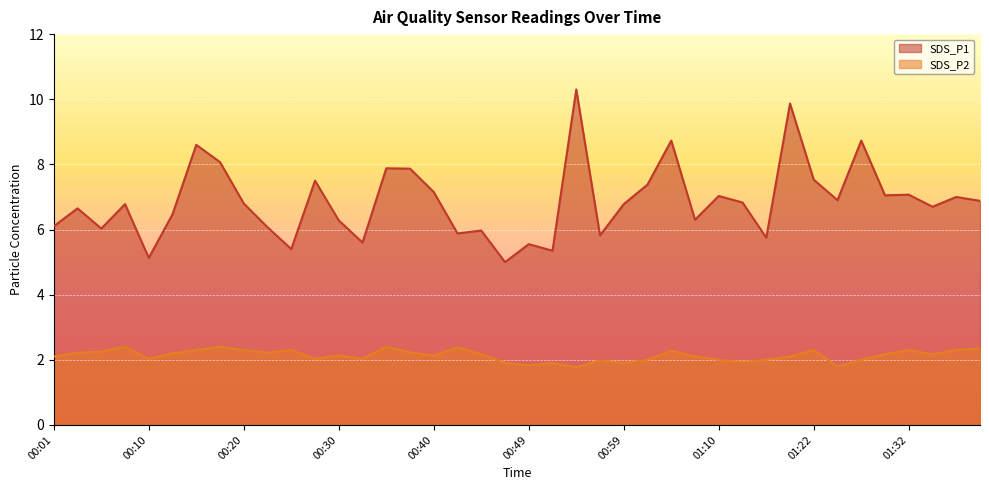

Reading left to right, extract all data points from this chart.

SDS_P1: 00:01=6.1	00:03=6.7	00:05=6.0	00:08=6.8	00:10=5.1	00:13=6.5	00:15=8.6	00:18=8.1	00:20=6.8	00:23=6.1	00:25=5.4	00:27=7.5	00:30=6.3	00:32=5.6	00:35=7.9	00:37=7.9	00:40=7.2	00:42=5.9	00:44=6.0	00:47=5.0	00:49=5.5	00:52=5.3	00:54=10.3	00:57=5.8	00:59=6.8	01:02=7.4	01:04=8.7	01:07=6.3	01:10=7.0	01:13=6.8	01:16=5.8	01:19=9.9	01:22=7.5	01:24=6.9	01:27=8.7	01:30=7.0	01:32=7.1	01:35=6.7	01:38=7.0	01:40=6.9
SDS_P2: 00:01=2.1	00:03=2.2	00:05=2.2	00:08=2.4	00:10=2.0	00:13=2.2	00:15=2.3	00:18=2.4	00:20=2.3	00:23=2.2	00:25=2.3	00:27=2.0	00:30=2.1	00:32=2.0	00:35=2.4	00:37=2.2	00:40=2.1	00:42=2.4	00:44=2.2	00:47=1.9	00:49=1.8	00:52=1.9	00:54=1.8	00:57=2.0	00:59=1.9	01:02=2.0	01:04=2.3	01:07=2.1	01:10=2.0	01:13=1.9	01:16=2.0	01:19=2.1	01:22=2.3	01:24=1.8	01:27=2.0	01:30=2.2	01:32=2.3	01:35=2.2	01:38=2.3	01:40=2.4